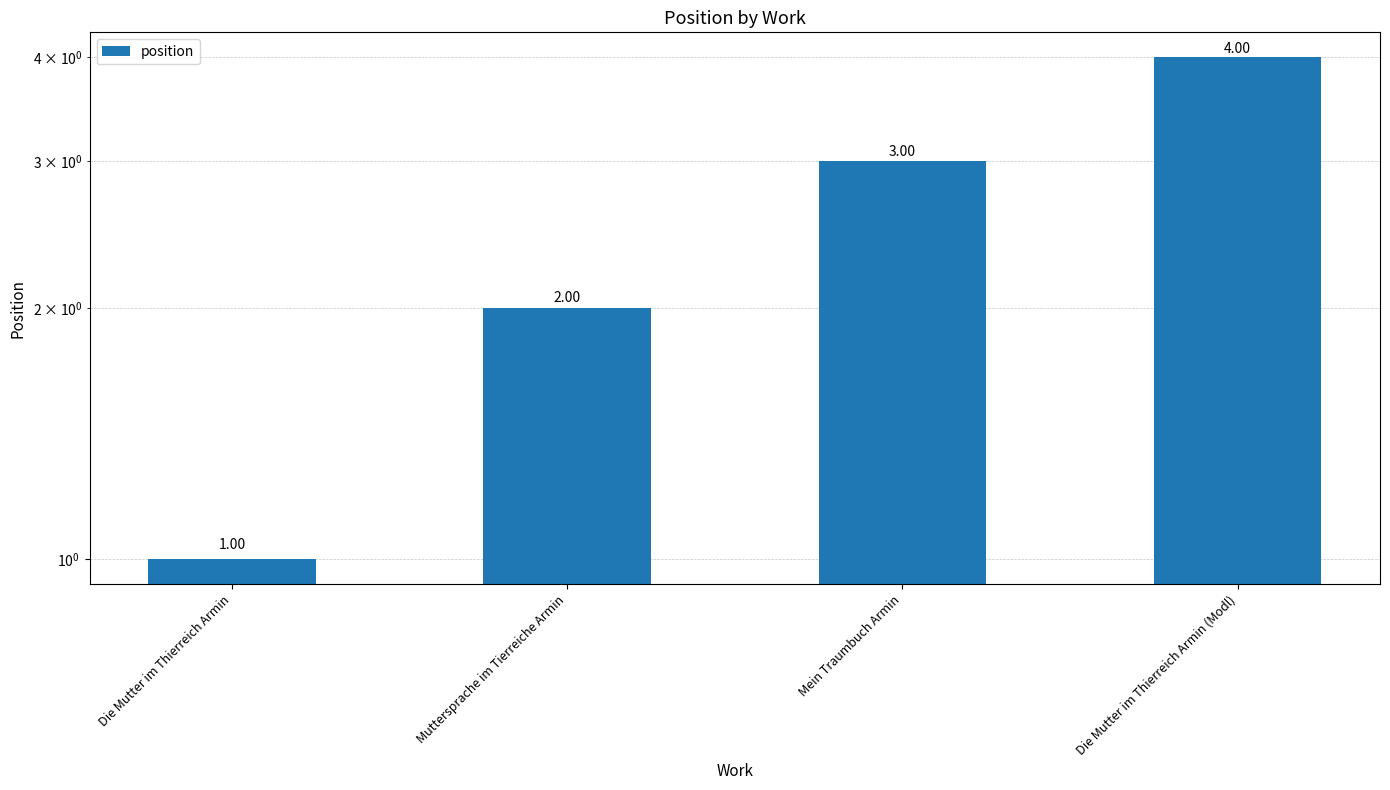

Reading right to left, what are all the values shown in this chart?

4	3	2	1